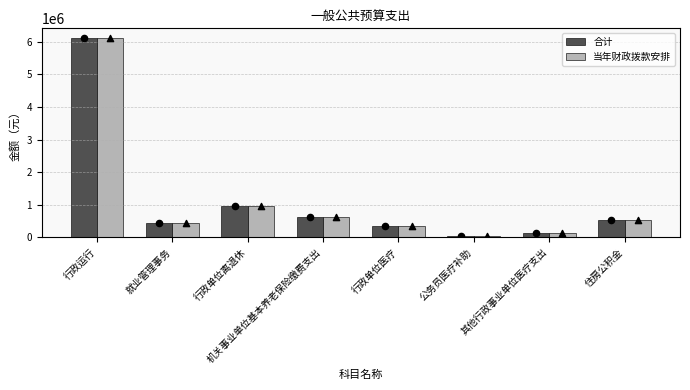

Which series reaches the minimum Y coordinate?

合计